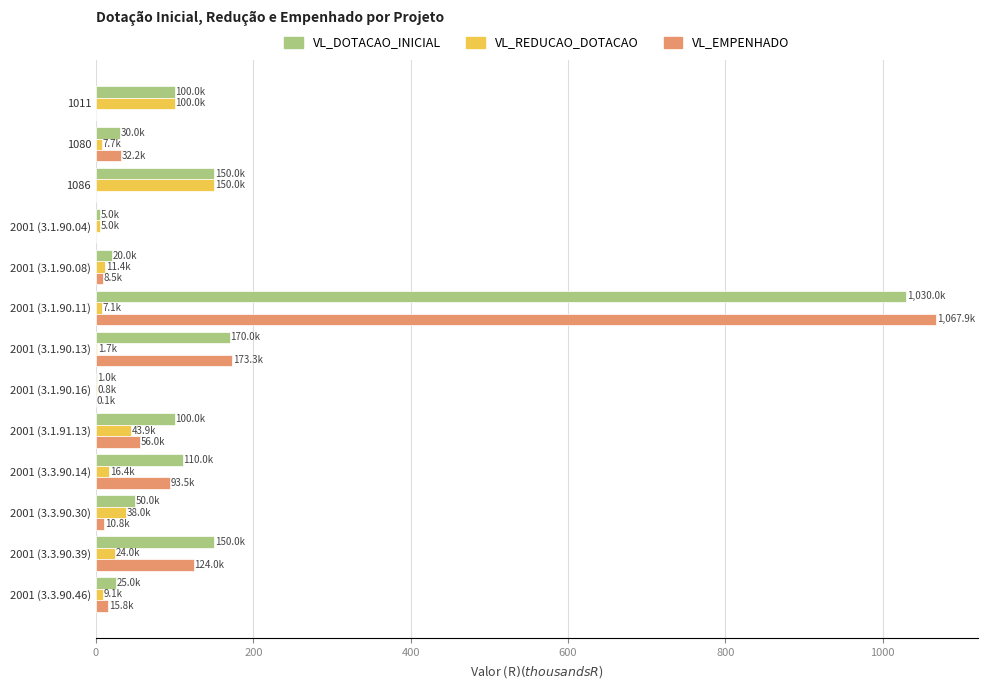

What is the sum of all VL_DOTACAO_INICIAL values?

1941.0